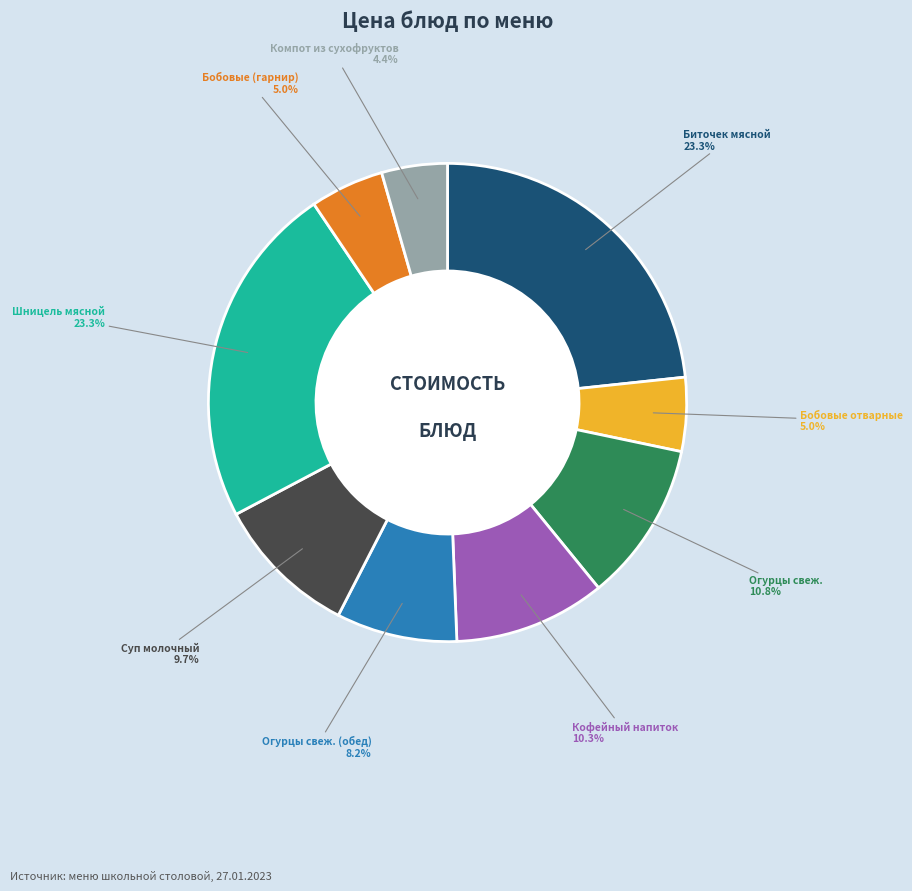

Is there a majority slice in this chart?

No